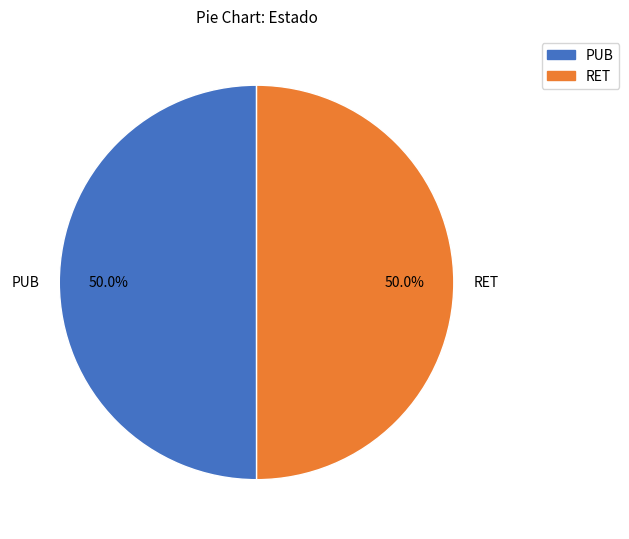

What portion of the pie excludes PUB?

50.0%